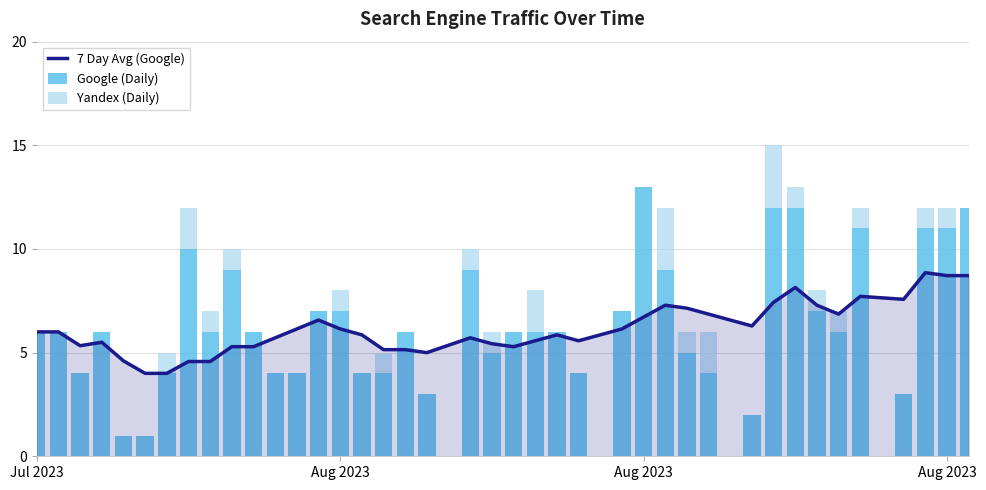

Reading left to right, list all the values displayed in this chart.

7 Day Avg (Google): 6.0	6.0	5.3	5.5	4.6	4.0	4.0	4.6	4.6	5.3	5.3	5.7	6.1	6.6	6.1	5.9	5.1	5.1	5.0	5.7	5.4	5.3	5.6	5.9	5.6	6.1	6.7	7.3	7.1	6.9	6.3	7.4	8.1	7.3	6.9	7.7	7.6	8.9	8.7	8.7
Google (Daily): 6.0	6.0	4.0	6.0	1.0	1.0	4.0	10.0	6.0	9.0	6.0	4.0	4.0	7.0	7.0	4.0	4.0	6.0	3.0	9.0	5.0	6.0	6.0	6.0	4.0	7.0	13.0	9.0	5.0	4.0	2.0	12.0	12.0	7.0	6.0	11.0	3.0	11.0	11.0	12.0
Yandex (Daily): 0.0	0.0	0.0	0.0	0.0	0.0	1.0	2.0	1.0	1.0	0.0	0.0	0.0	0.0	1.0	0.0	1.0	0.0	0.0	1.0	1.0	0.0	2.0	0.0	0.0	0.0	0.0	3.0	1.0	2.0	0.0	3.0	1.0	1.0	1.0	1.0	0.0	1.0	1.0	0.0